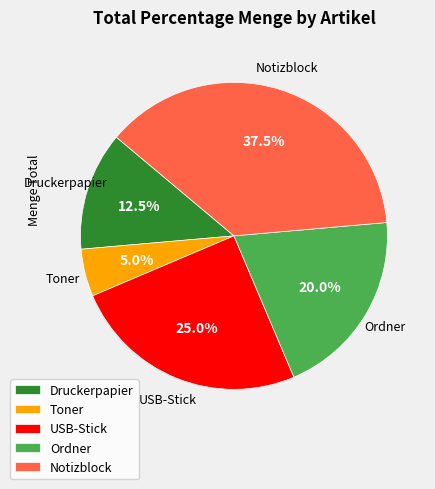

Is there any slice that represents more than half of the pie?

No